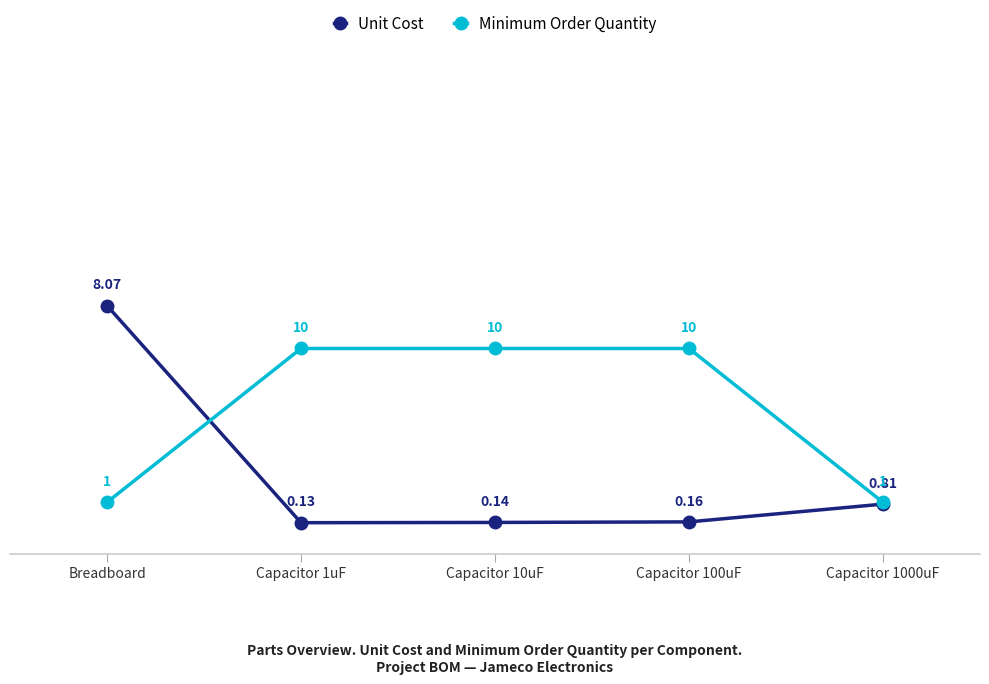

What is the spread (max minus min) of values at Capacitor 100uF?

9.8